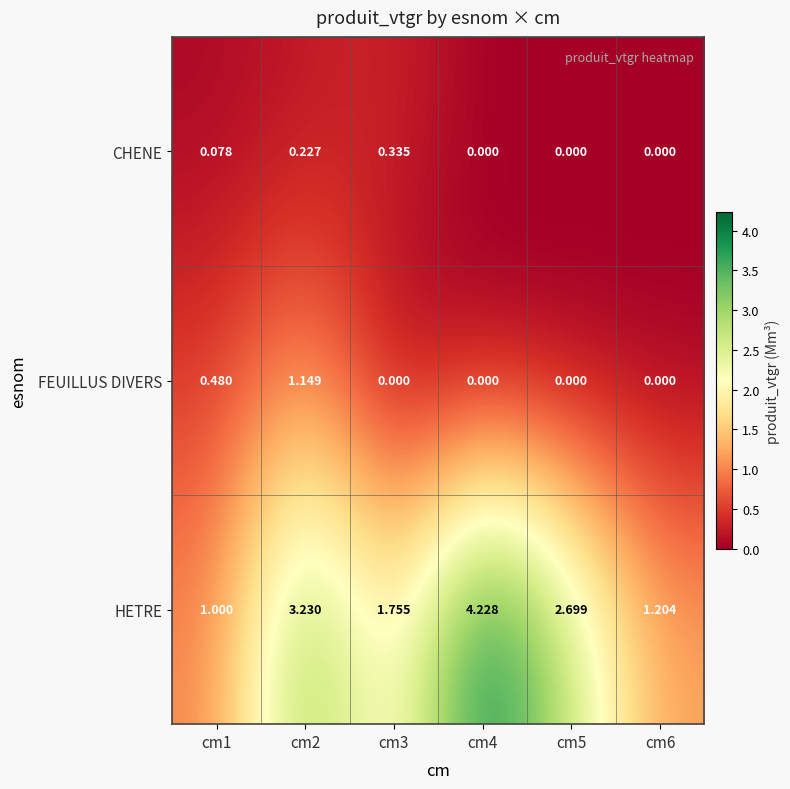

Which series has the largest total across all categories?

HETRE